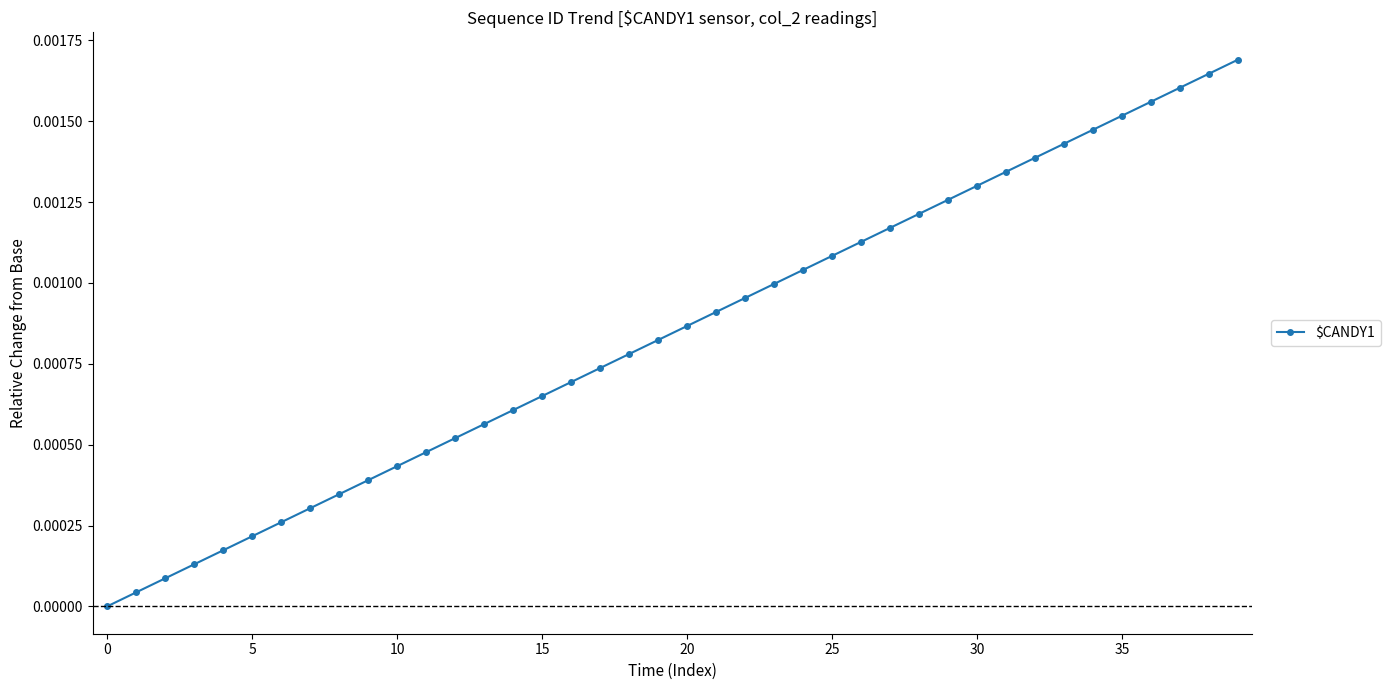

How many lines are shown in the chart?

1